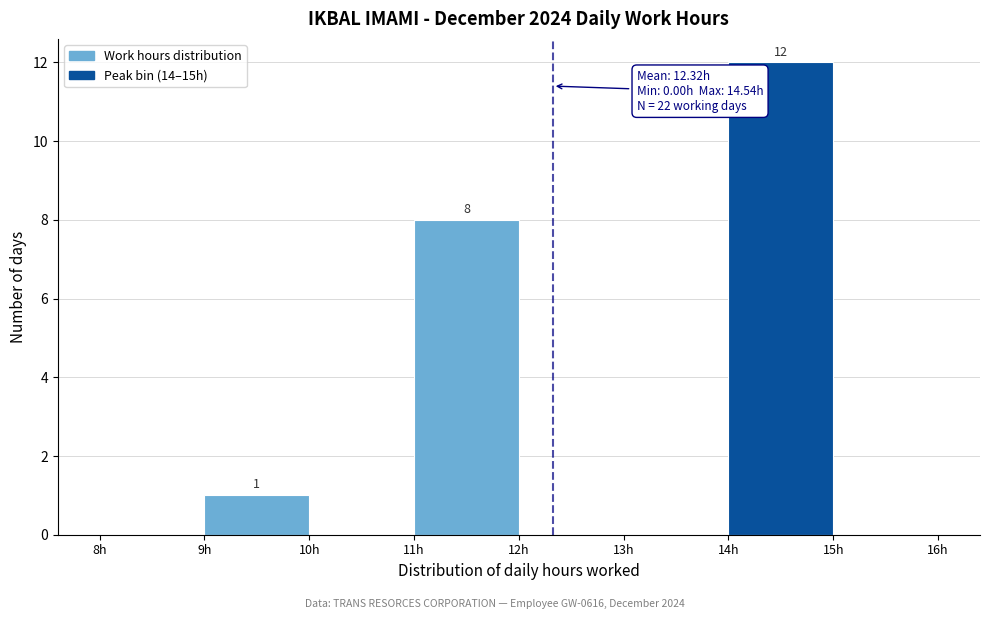

Over which range of the x-axis is the bar tallest?

14 to 15